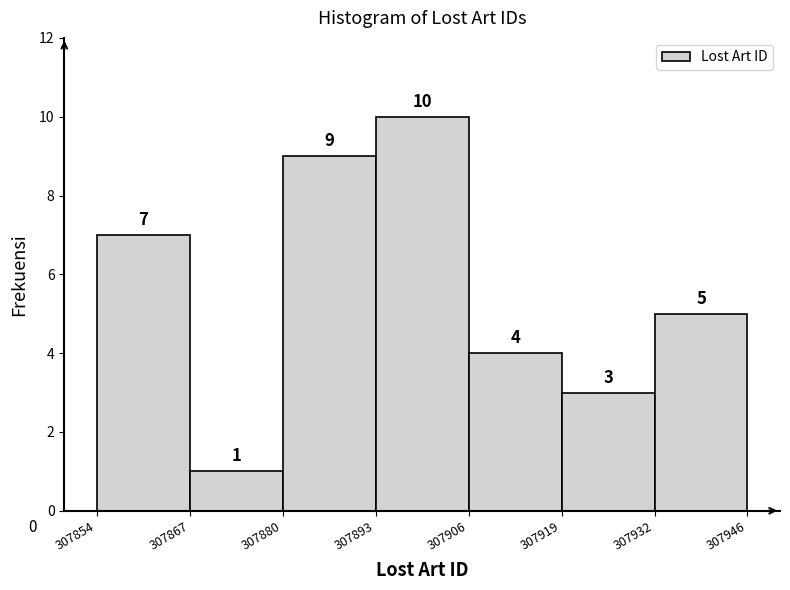

Reading left to right, transcribe this chart: for each bar, give the range it covers on the x-axis and its height.

307854 to 307867: 7
307867 to 307880: 1
307880 to 307893: 9
307893 to 307906: 10
307906 to 307919: 4
307919 to 307932: 3
307932 to 307946: 5